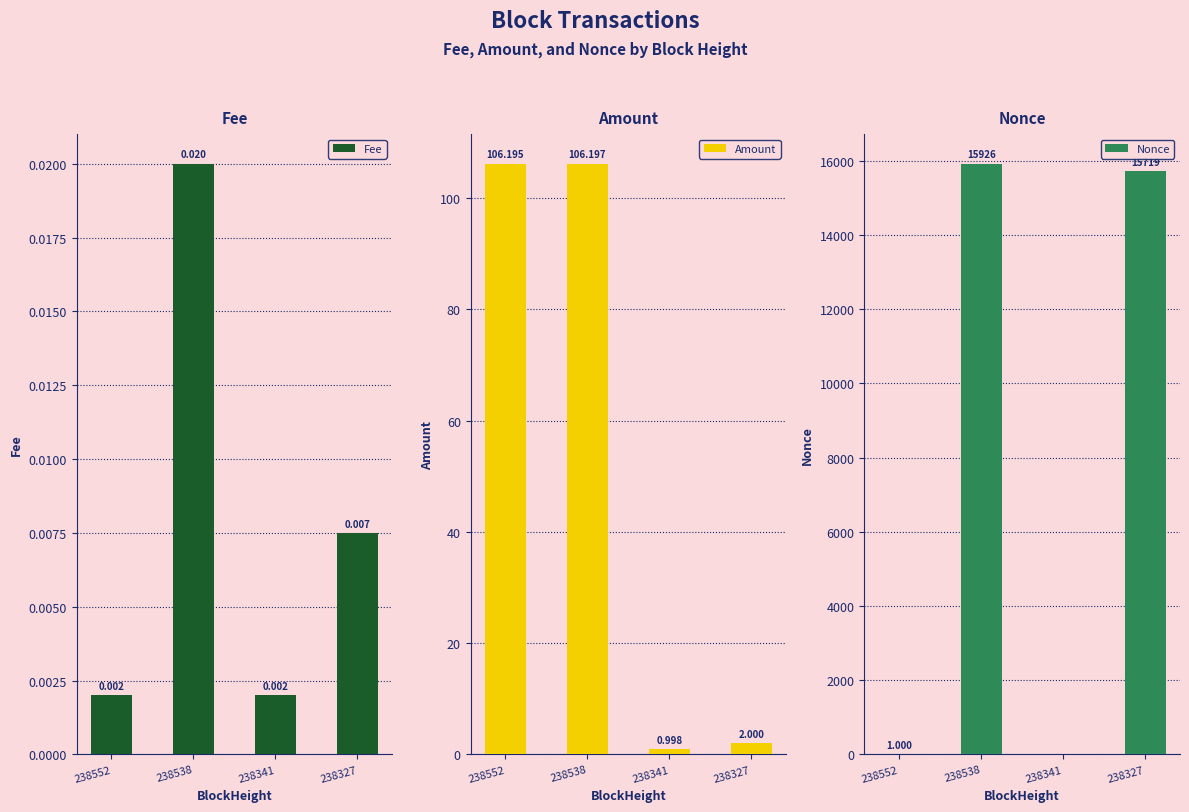

How many groups of bars are there?

4